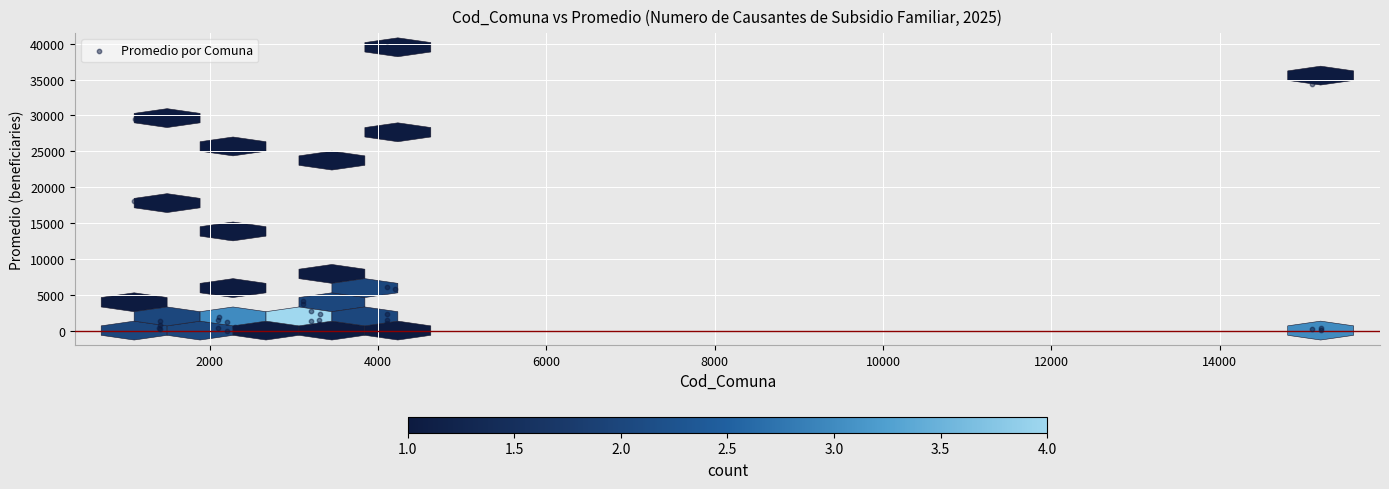

What Y value in the scatter plot is closest to 19752?

18014.0